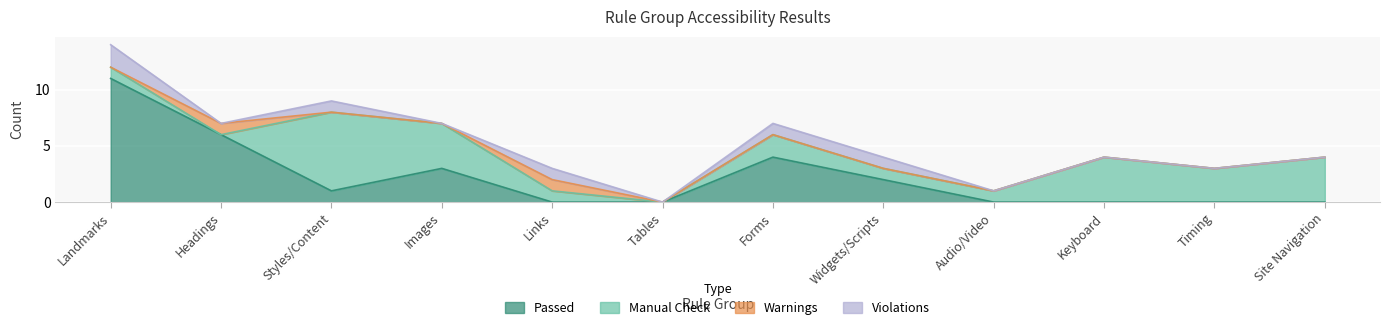

What is the label of the 8th point from the left?

Widgets/Scripts